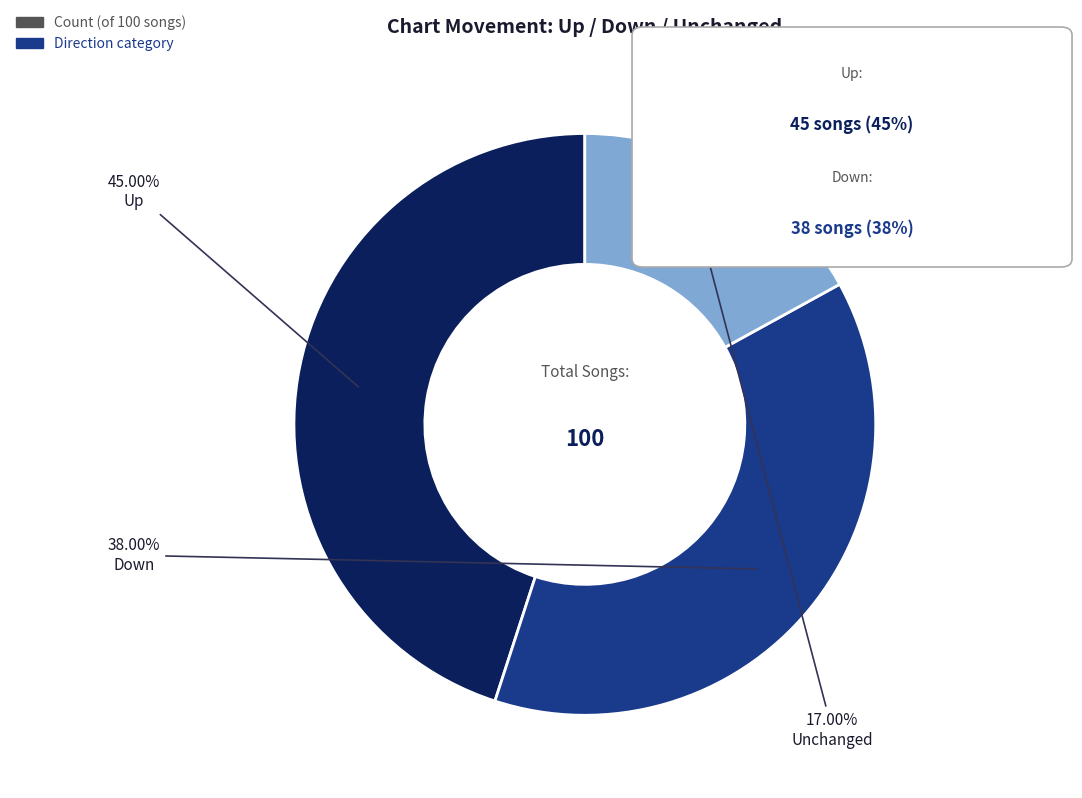

Is there any slice that represents more than half of the pie?

No